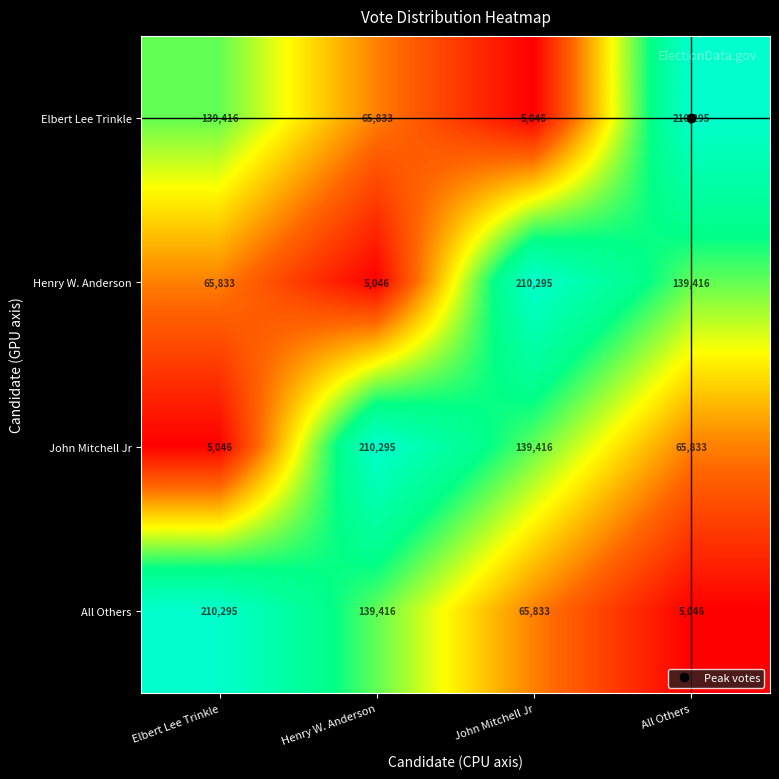

What is the spread (max minus min) of values at All Others?

205249